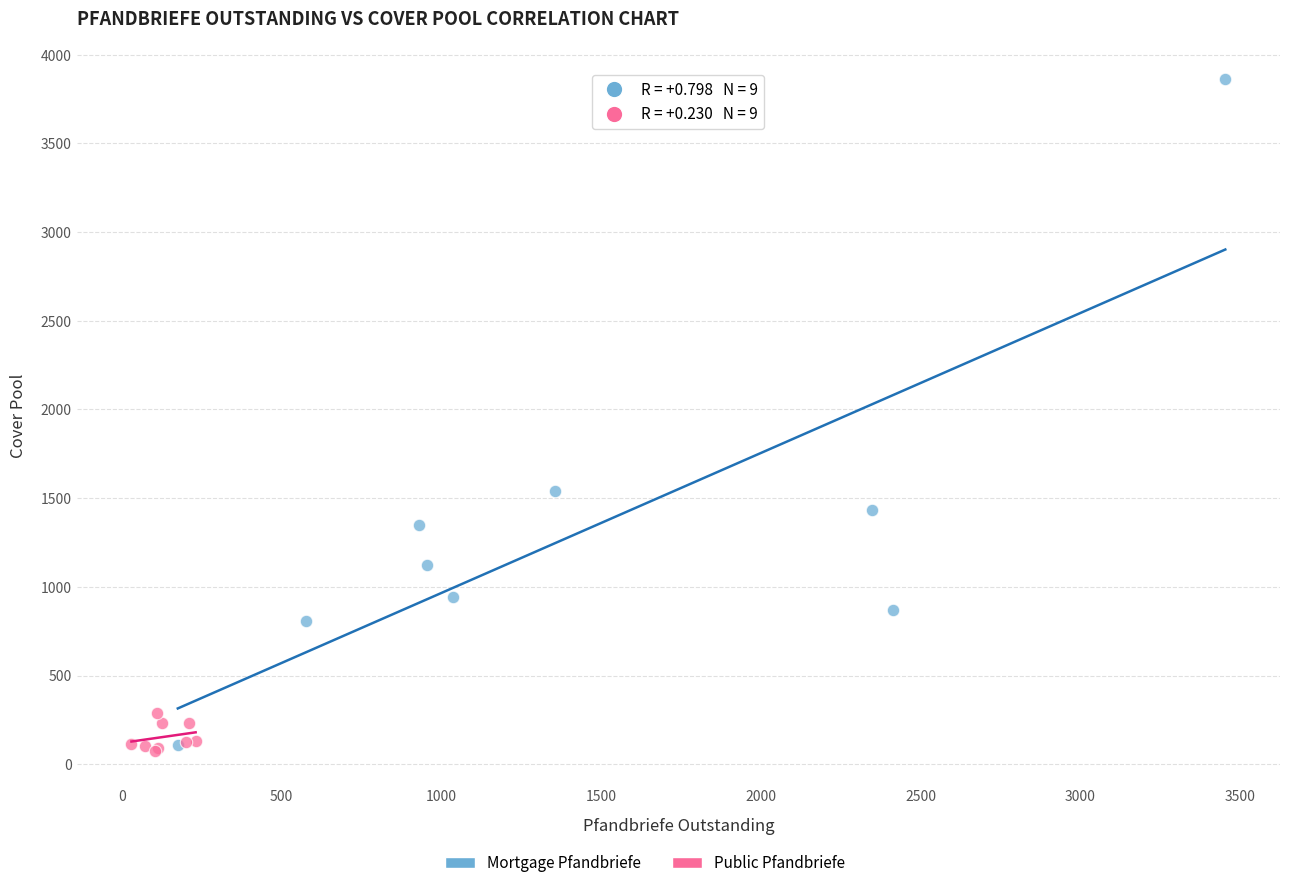

Which series has the widest spread of Y values?

Mortgage Pfandbriefe